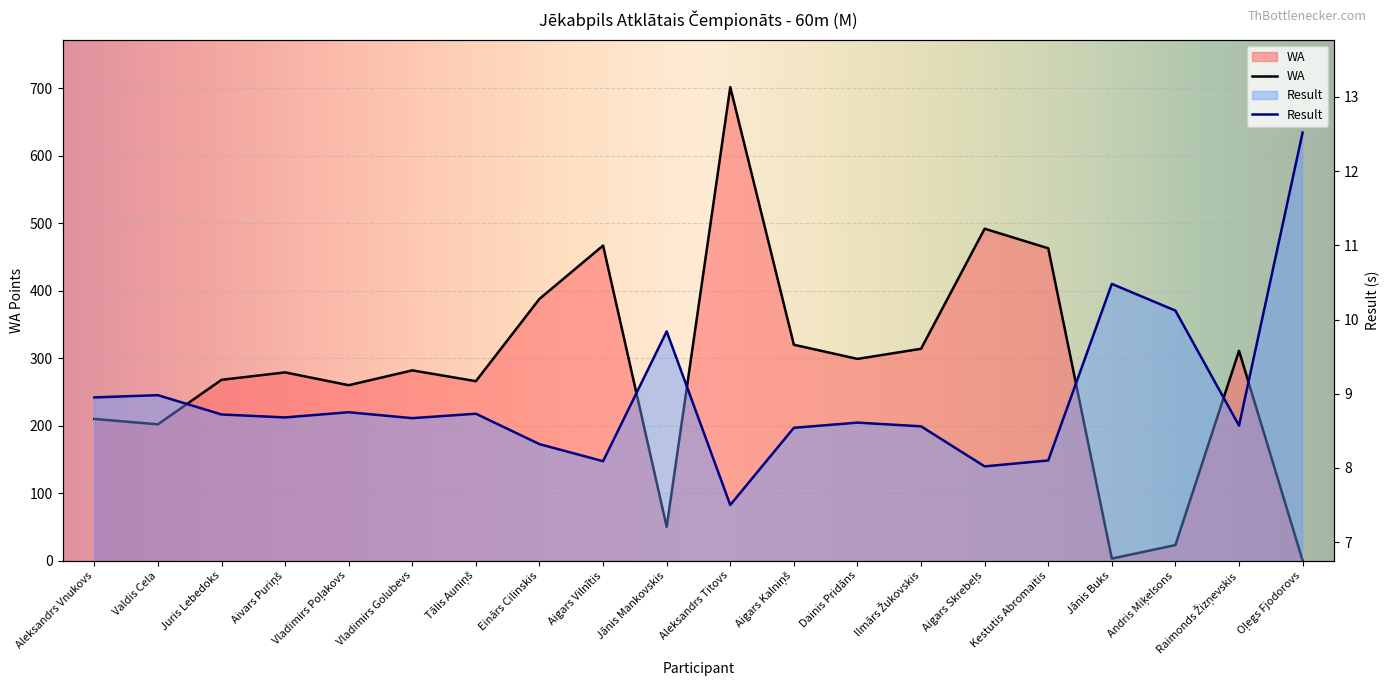

Which series changed the most between Aigars Kalniņš and Dainis Pridāns?

WA